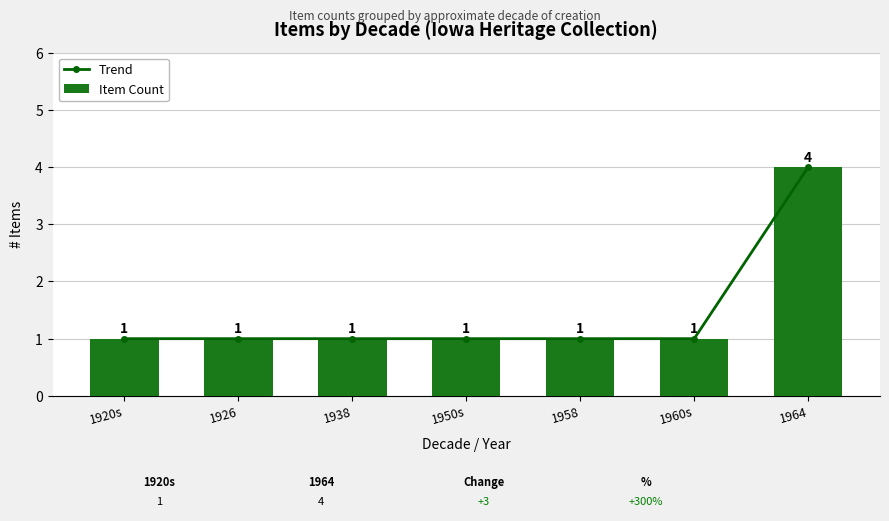

What position from the left is 1938?

3